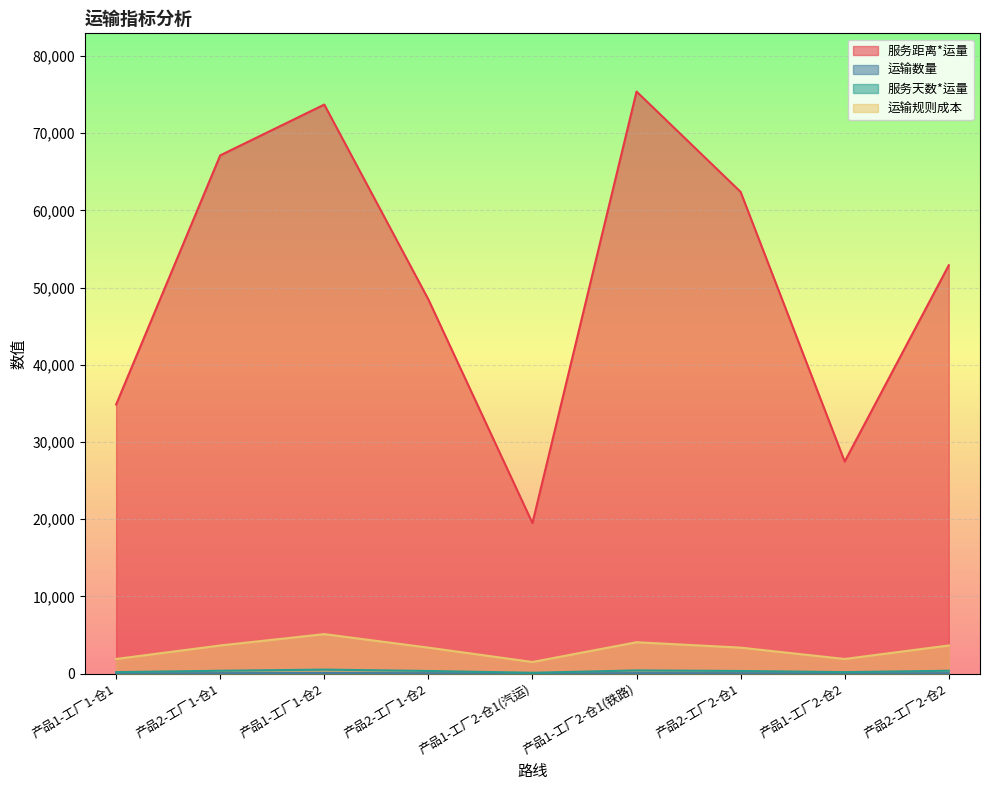

Does the chart display data point markers on the line(s)?

No